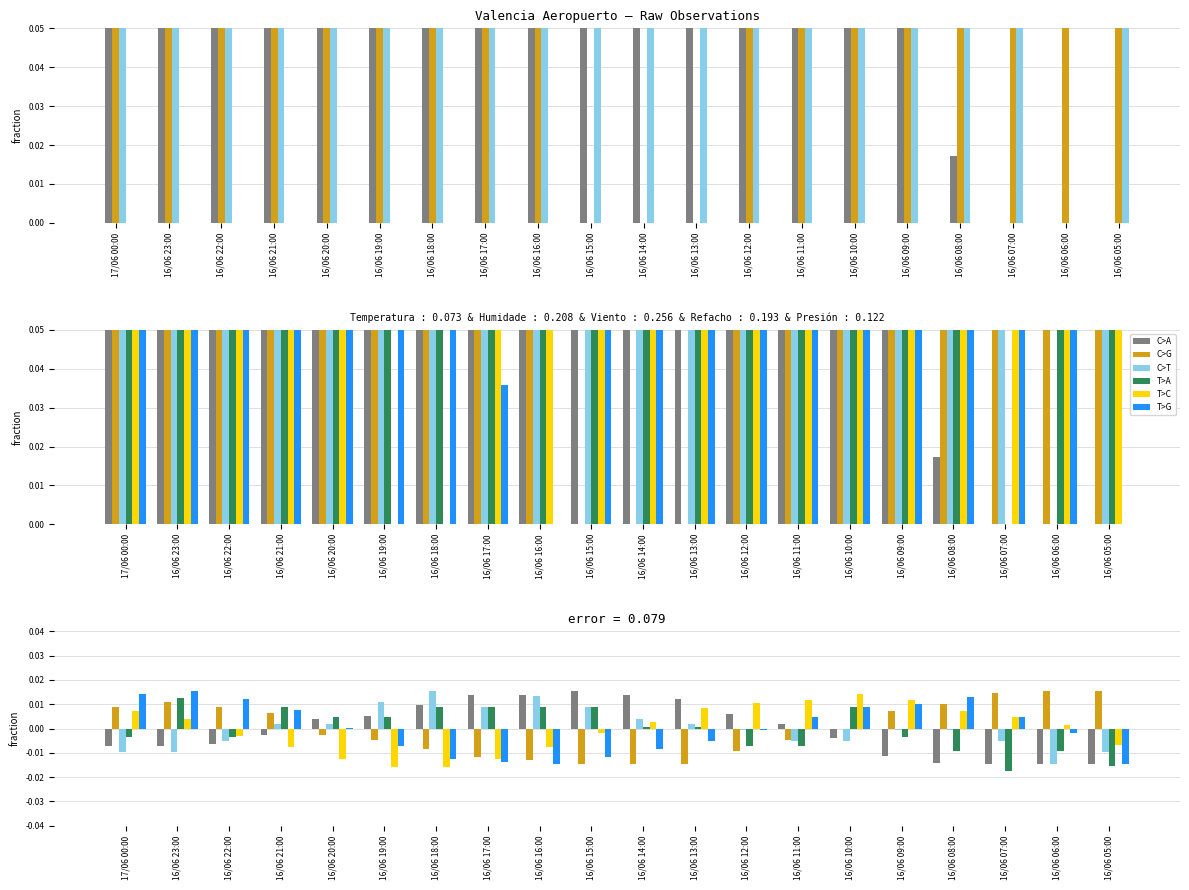

Count the number of data series in this chart.

6